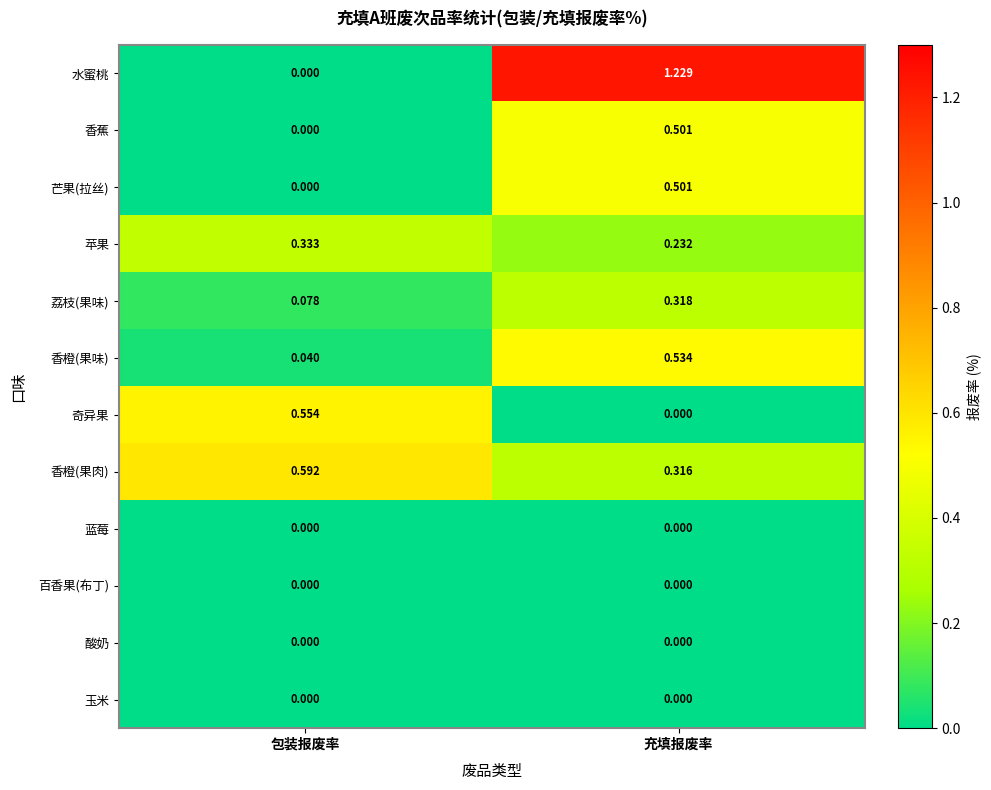

What is the total value across all series at 充填报废率?

3.6